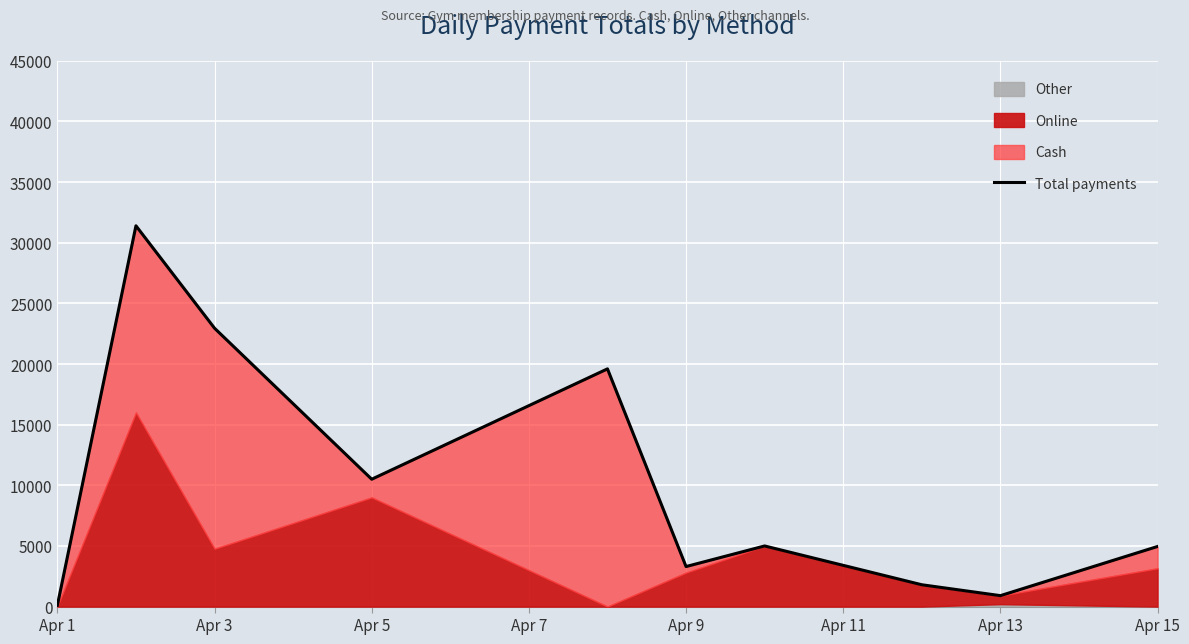

How many values are below 4999?

5